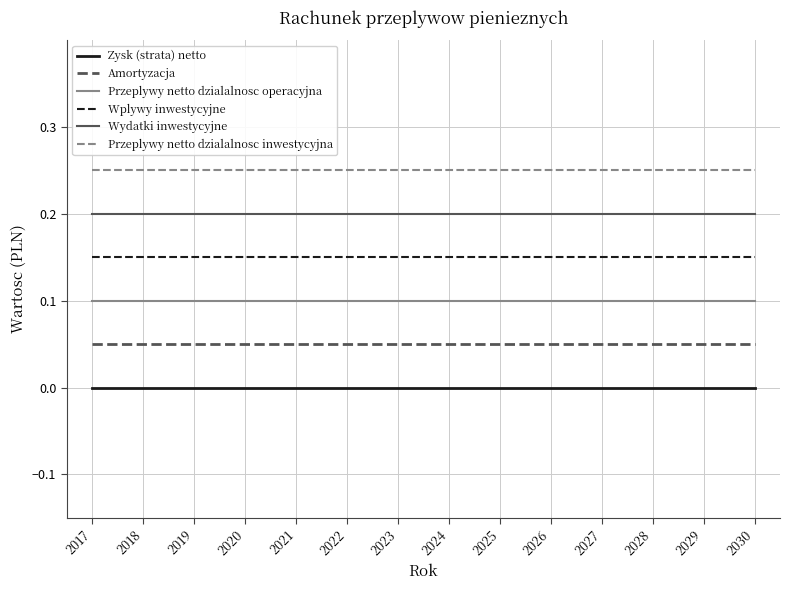

The value of Amortyzacja at 2024 is 0.1. True or false?

True